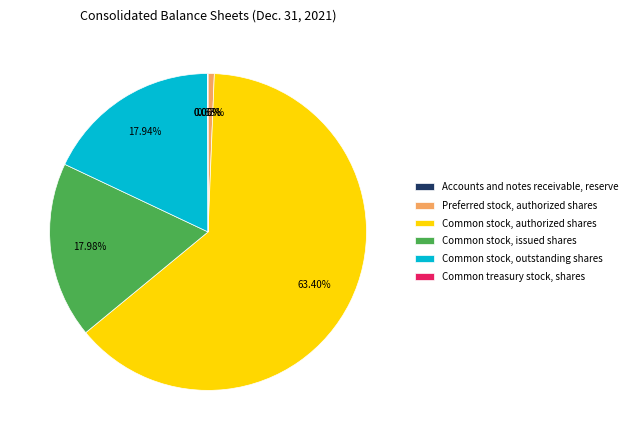

To the nearest percent, what is the combined percentage of Common stock, outstanding shares and Common stock, issued shares?

36%